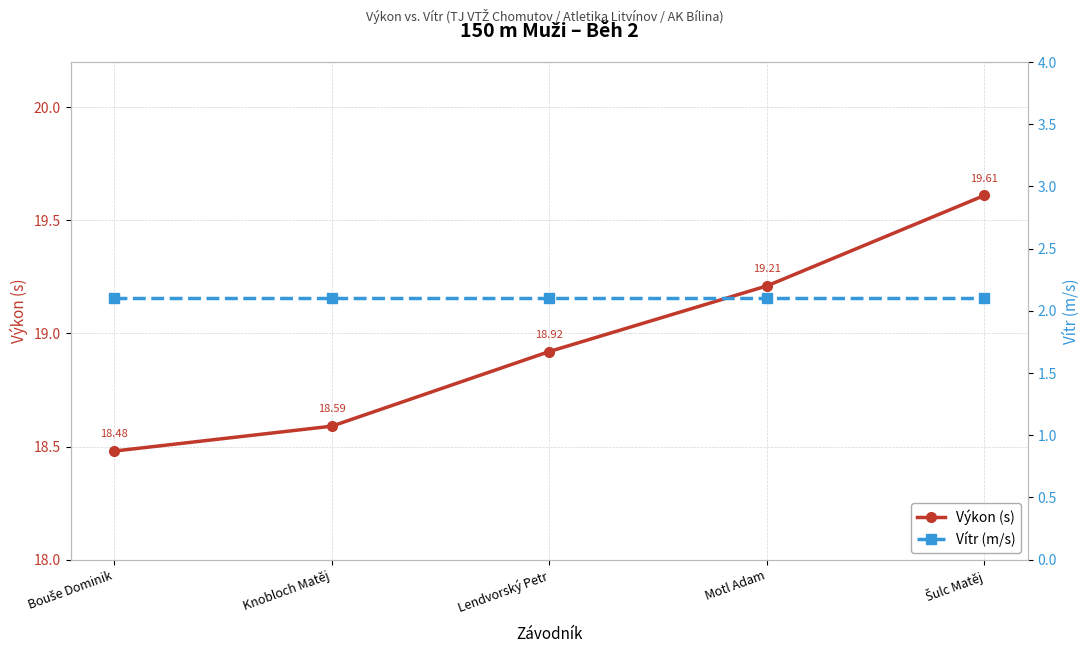

Which category has the lowest value across all series?

Bouše Dominik